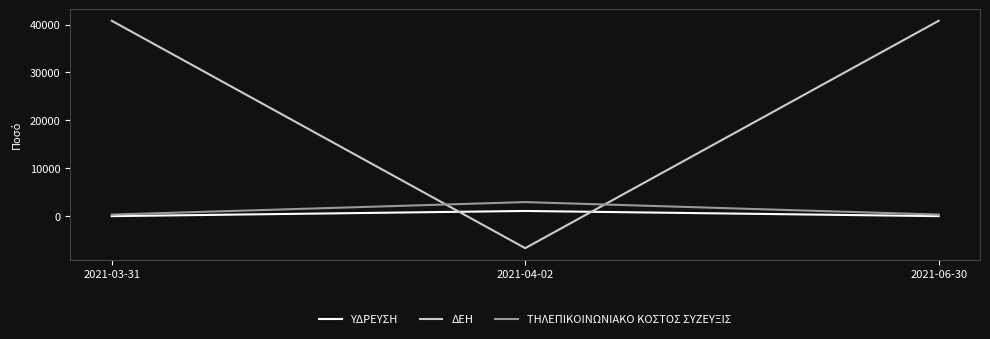

What position from the right is 2021-03-31?

3